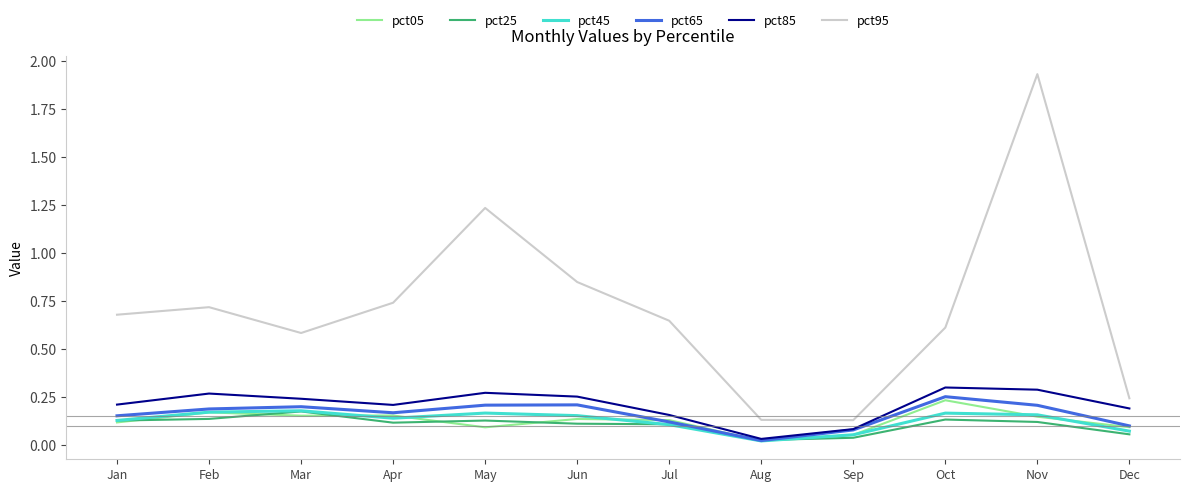

Is it true that pct05 equals 0.1 at Jan?

True